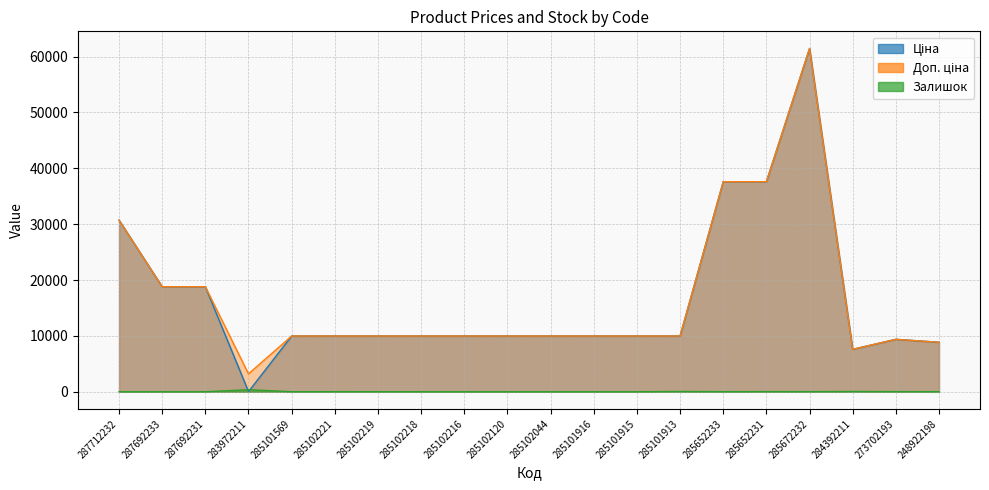

What is the total value across all series at 287692233?

37593.6